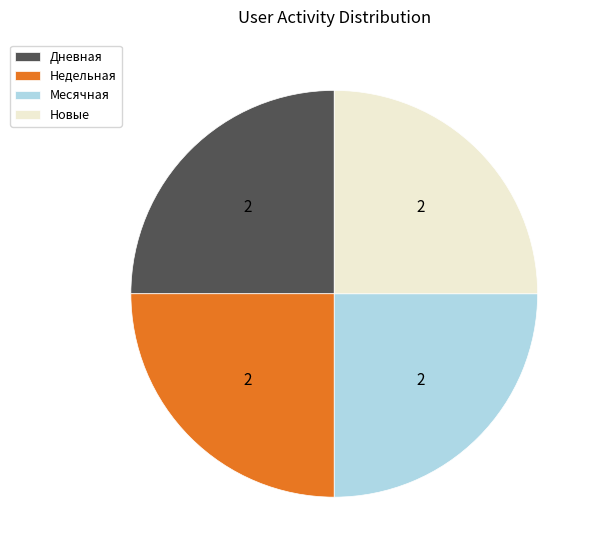

Approximately how many times larger is the value at Месячная compared to Новые?

1.0